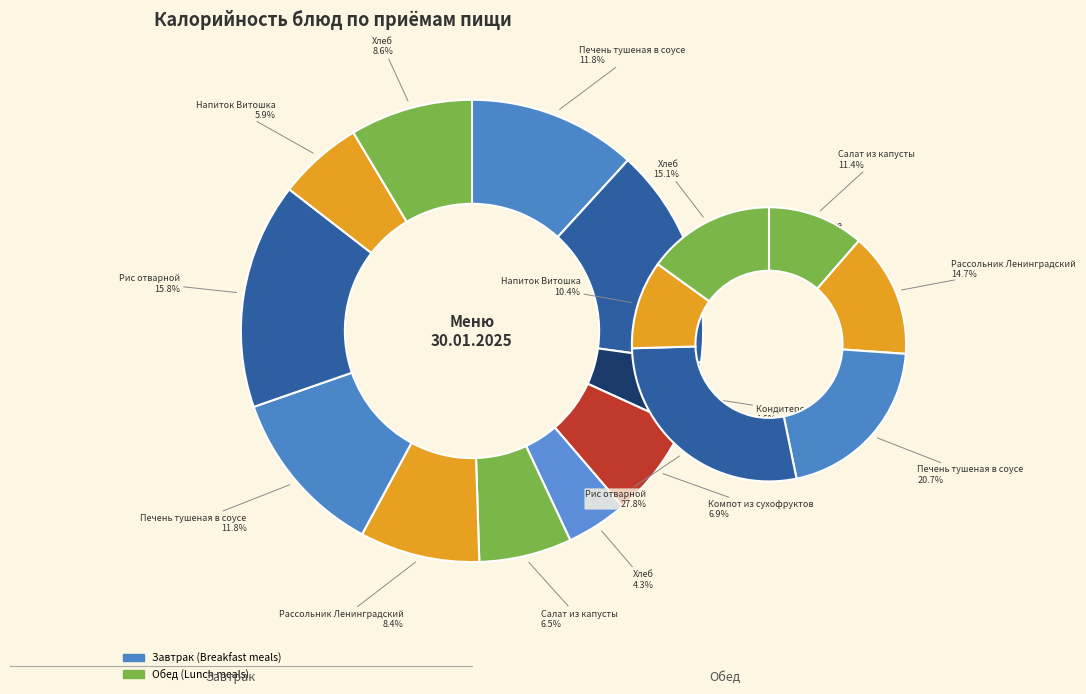

Count the number of slices in the pie.

11